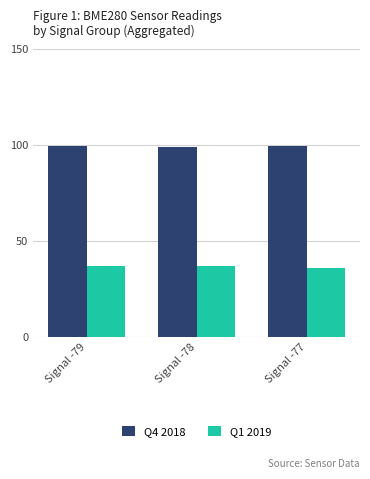

Is the value of Q1 2019 at Signal -77 greater than the value of Q4 2018 at Signal -79?

No